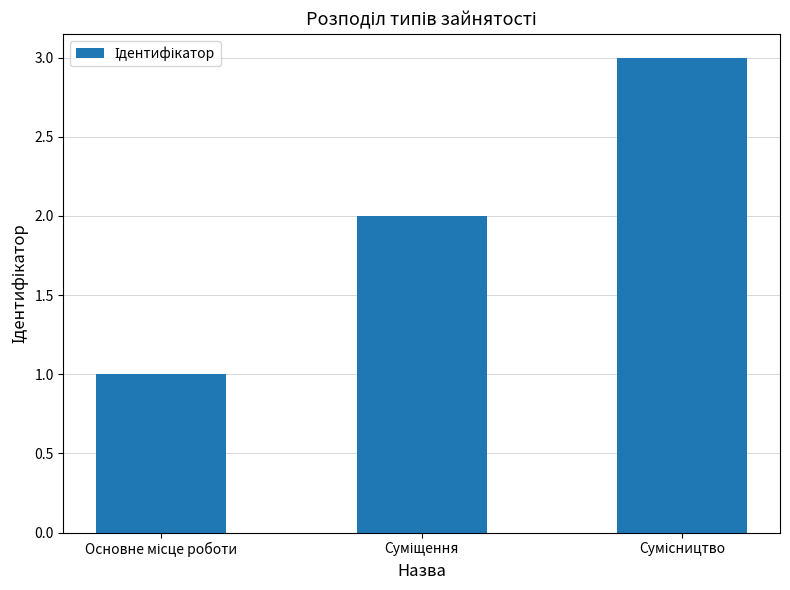

What is the maximum value shown in the chart?

3